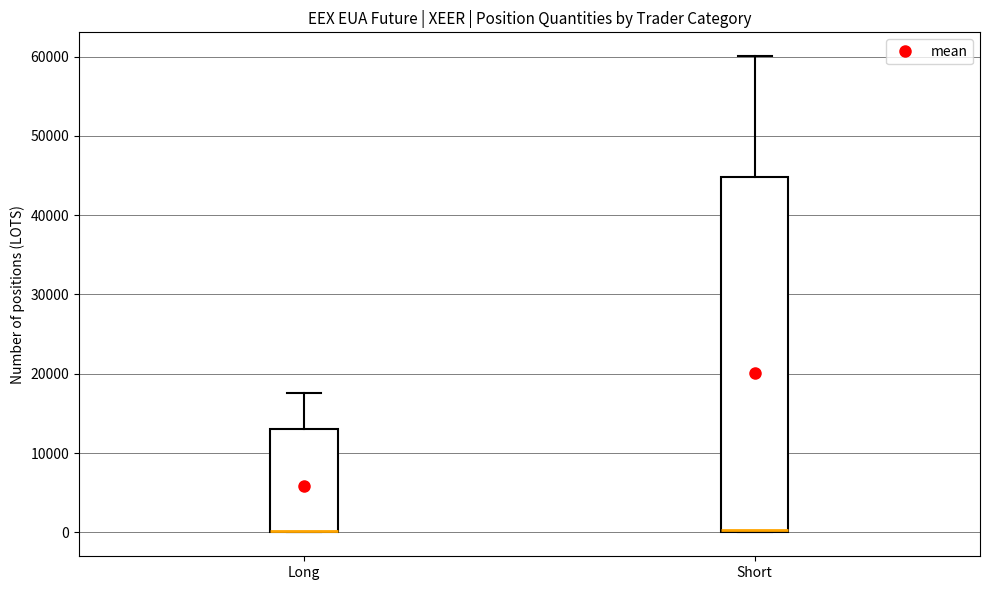

Where is the lower edge of the box for Long on the y-axis? The values are not printed on the chart, so give them approximately, as read against the axis.

0